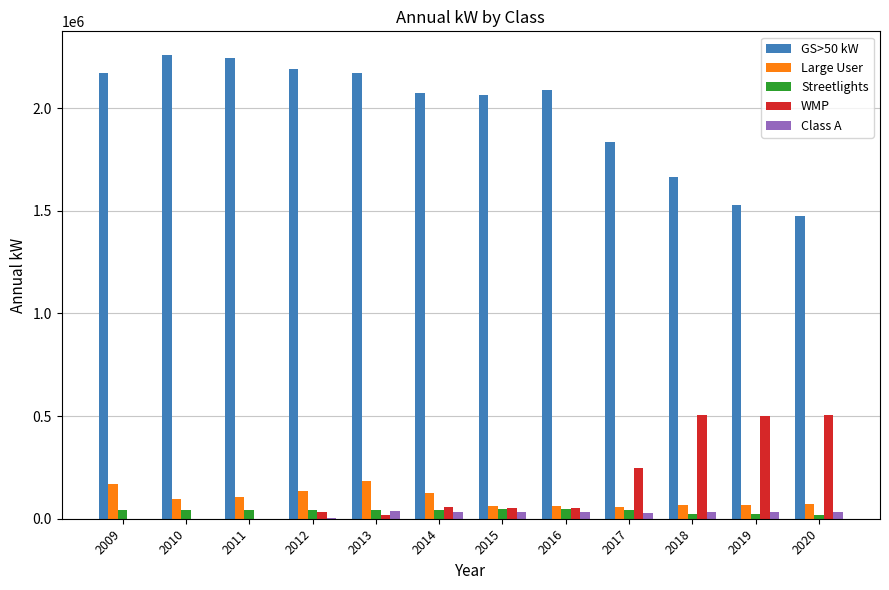

Which series has the largest total across all categories?

GS>50 kW